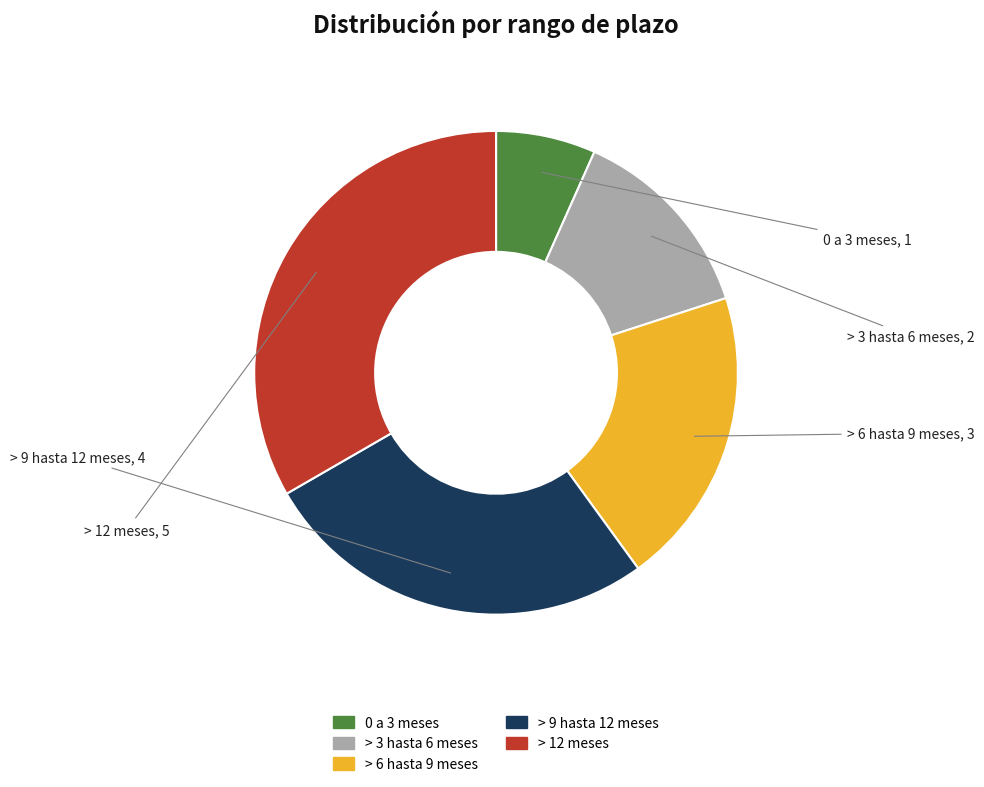

What is the ratio of the value at > 9 hasta 12 meses to the value at > 3 hasta 6 meses?

2.0